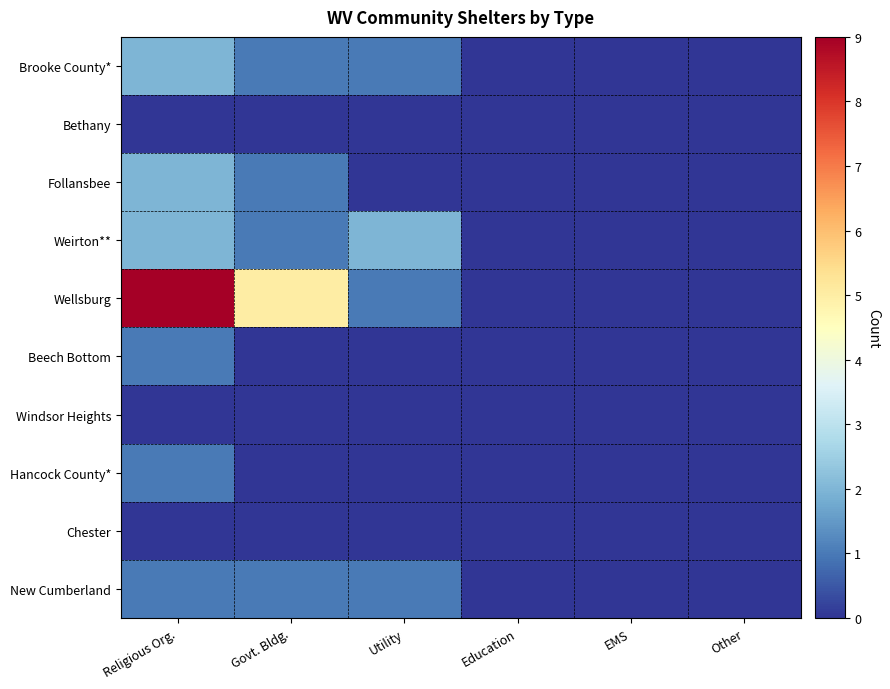

At how many categories does at least one series exceed 6?

1